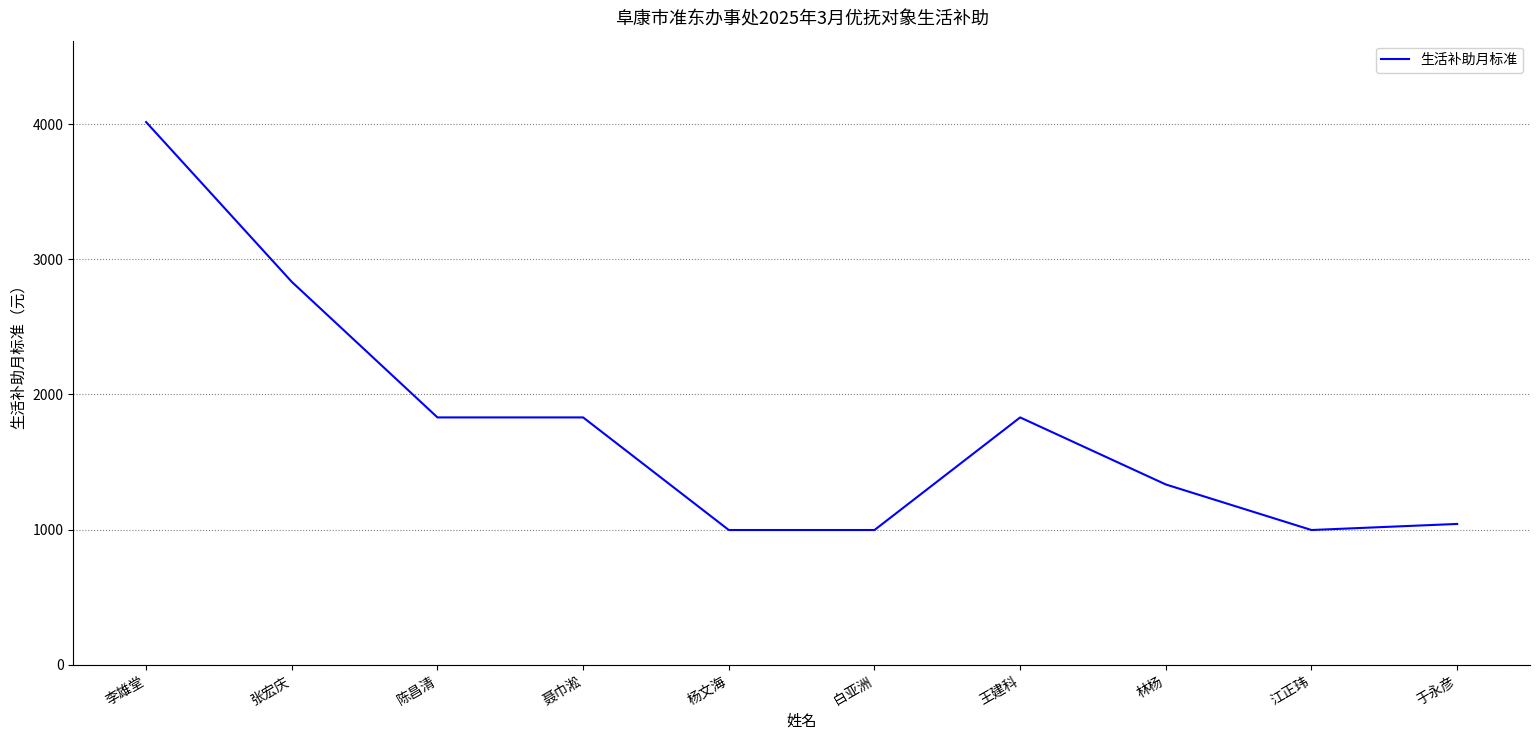

Reading left to right, what are all the values shown in this chart?

4015	2833	1830	1830	997	997	1830	1334	997	1042